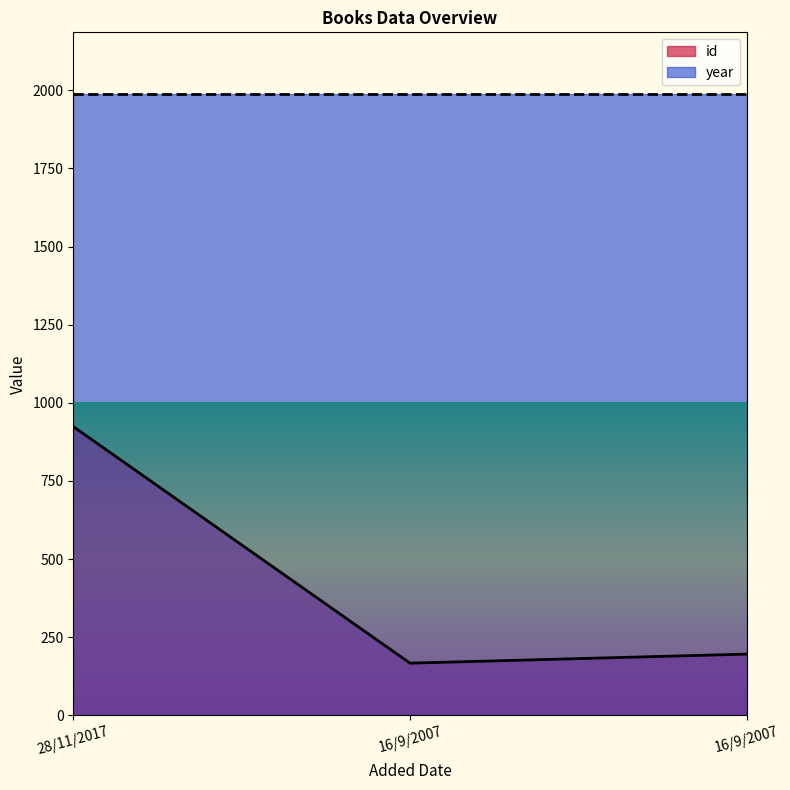

What is the smallest value displayed?

167